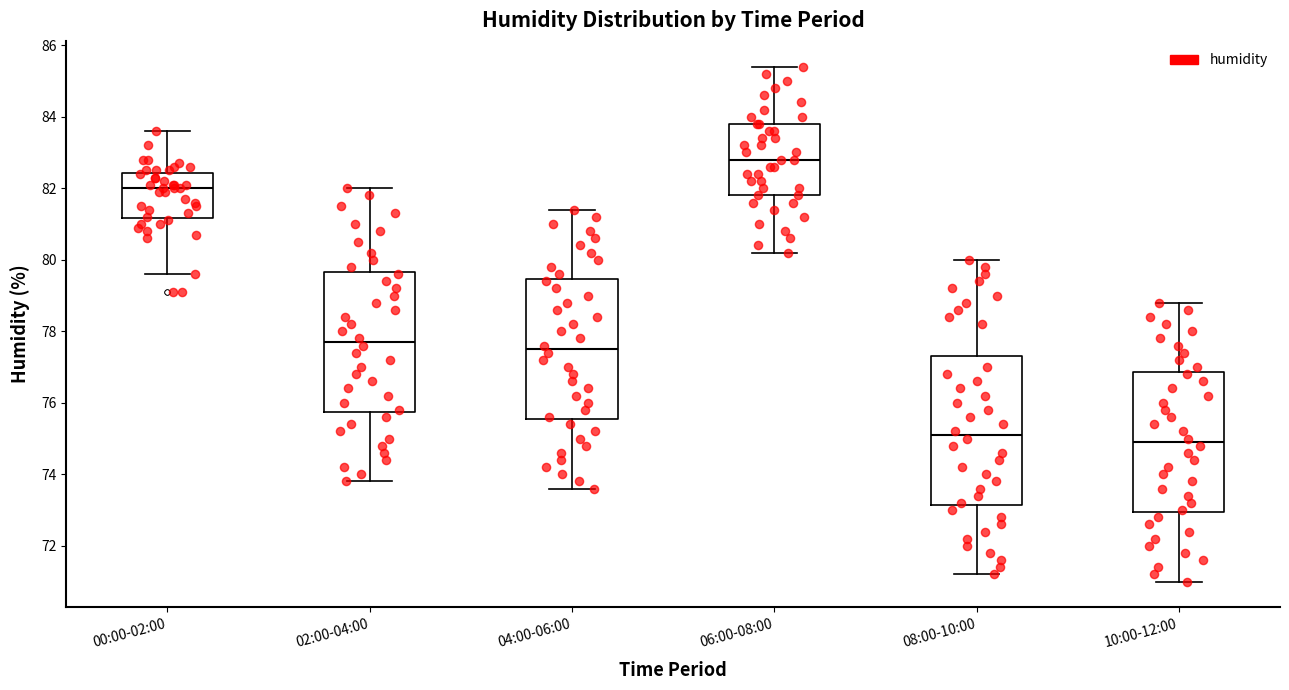

Where does the lower whisker of the box for 08:00-10:00 end on the y-axis? The values are not printed on the chart, so give them approximately, as read against the axis.

71.2